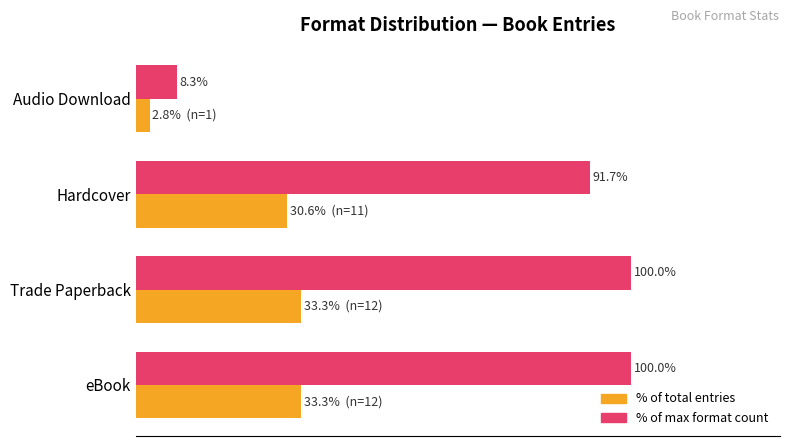

Is it true that Count (normalized to max) equals 176.4 at eBook?

False